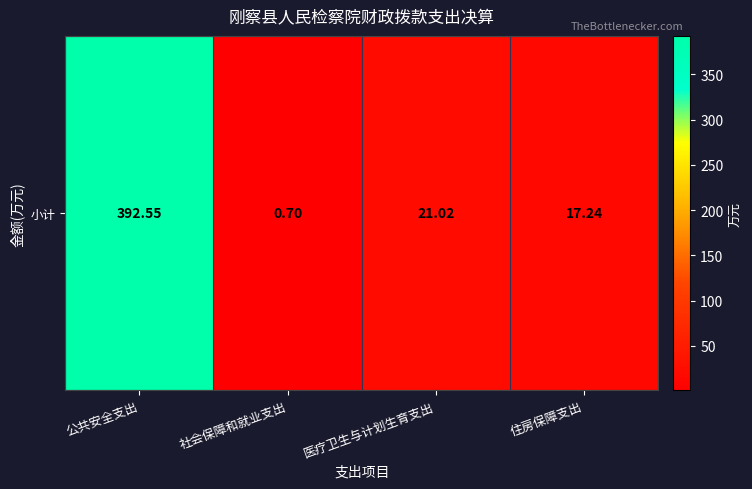

Where is the data nearest to the value 196?

医疗卫生与计划生育支出